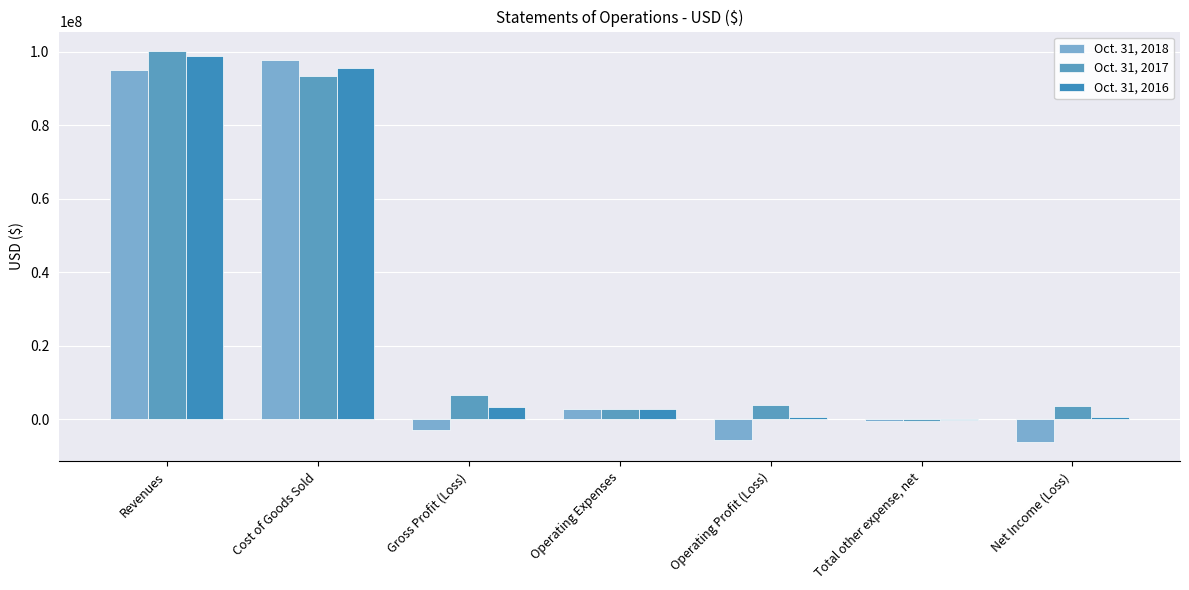

True or false: Oct. 31, 2016 has a value of -176575 at Total other expense, net.

True